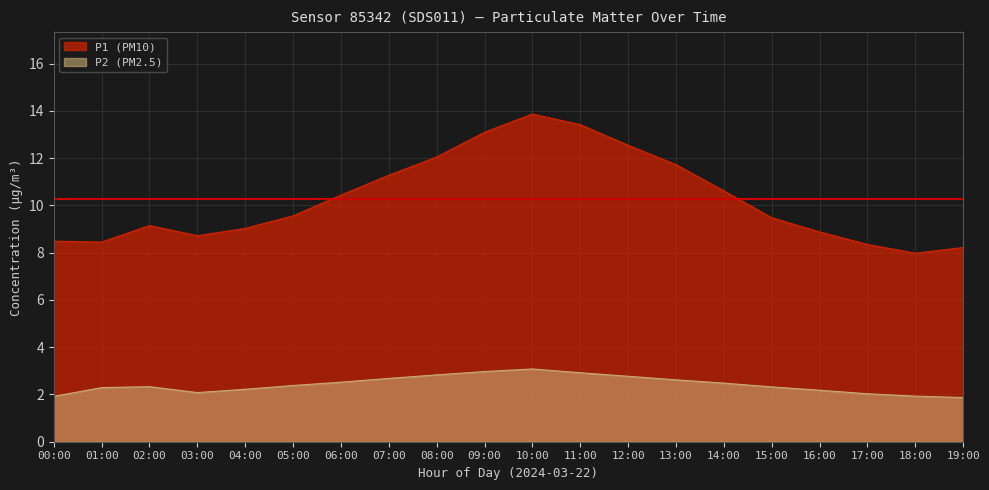

What is the label of the 16th point from the left?

15:00